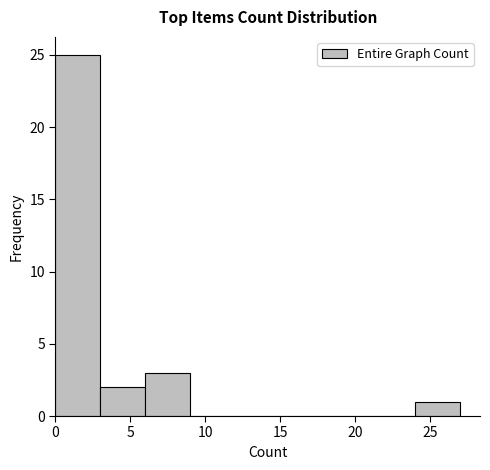

Over which range of the x-axis is the bar tallest?

0 to 3